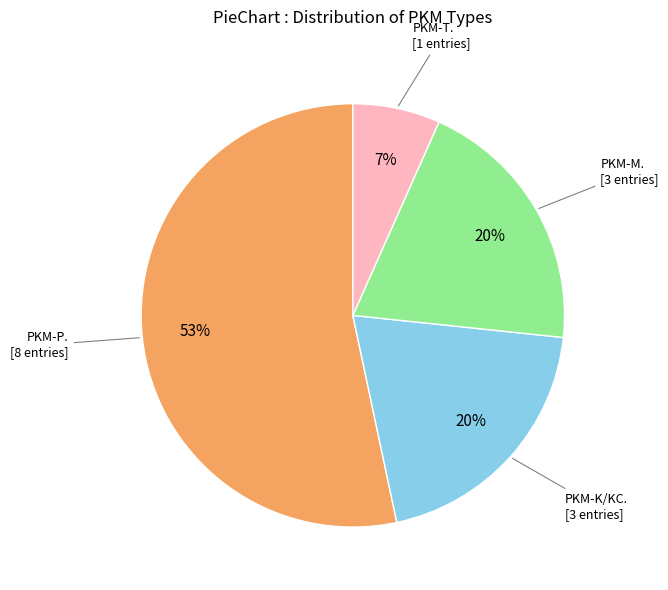

Does any single category account for the majority?

Yes